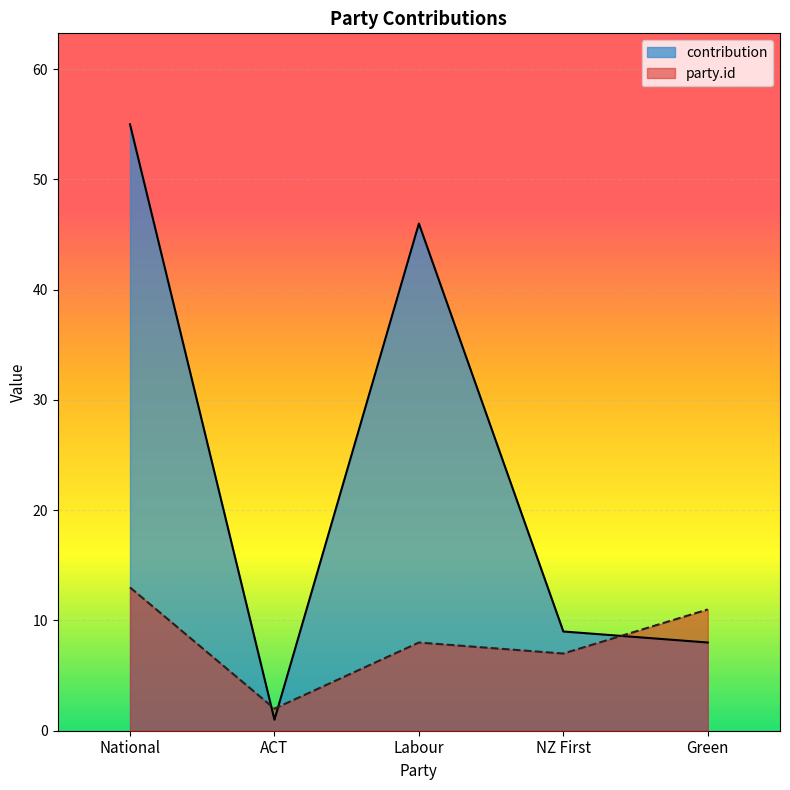

How many intersections are there between party.id and contribution?

3